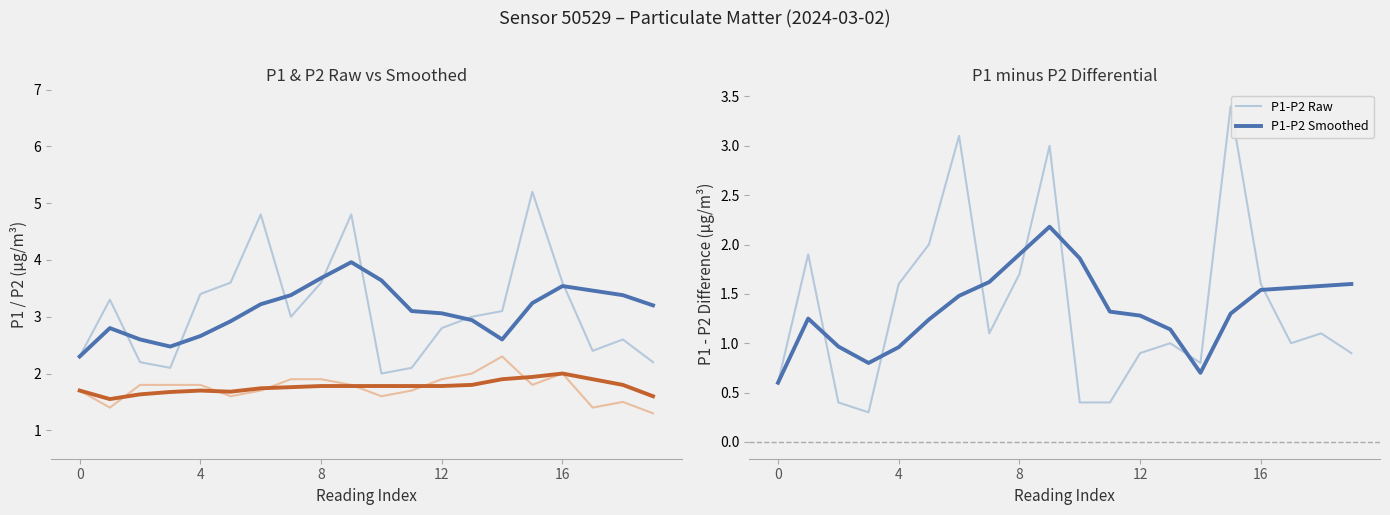

What is the highest value of the P1-P2 Raw series?

3.4